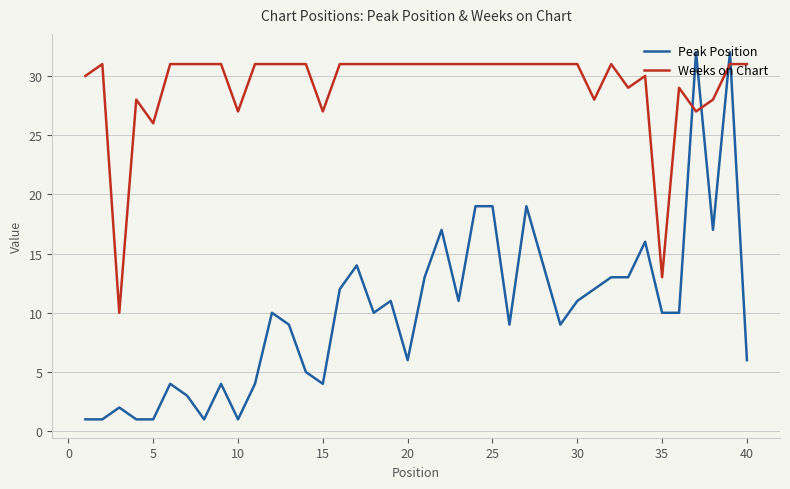

Which series ends up on top after the final intersection of Weeks on Chart and Peak Position?

Weeks on Chart